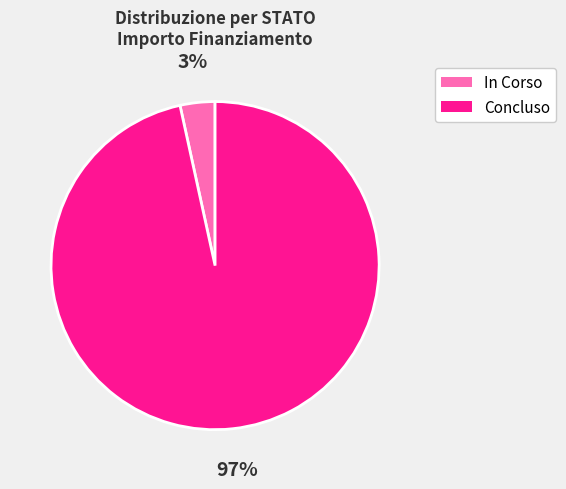

Do Concluso and In Corso together represent more than half of the pie?

Yes